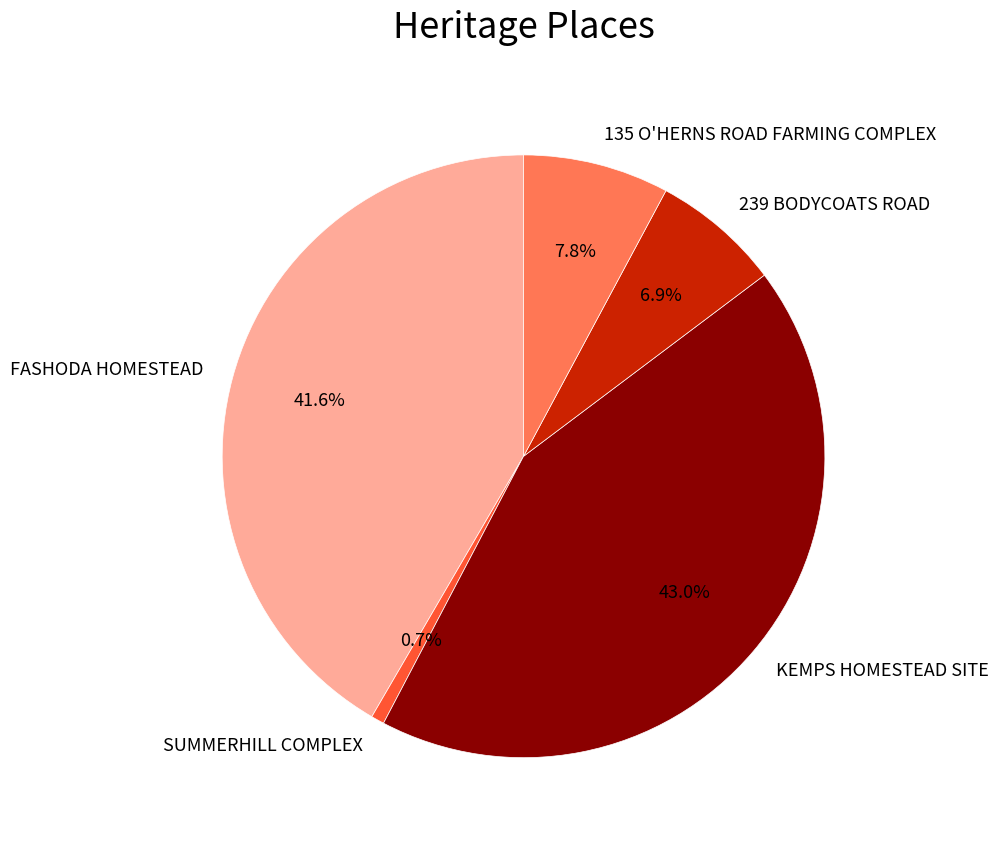

What is the ratio of the value at KEMPS HOMESTEAD SITE to the value at SUMMERHILL COMPLEX?

60.8